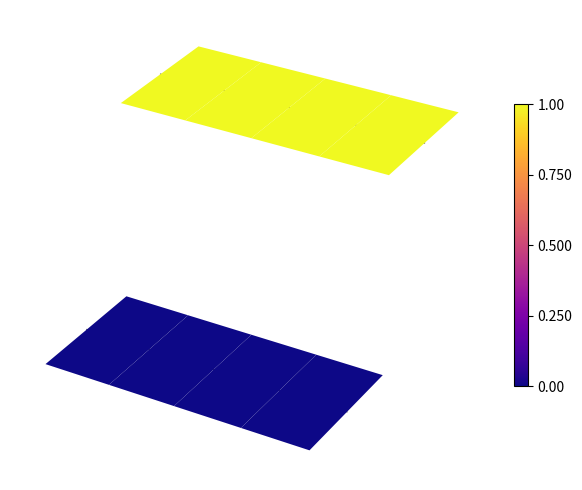

Is the value of 4374/2024 at 1 greater than the value of 7711/2024 at 0?

Yes